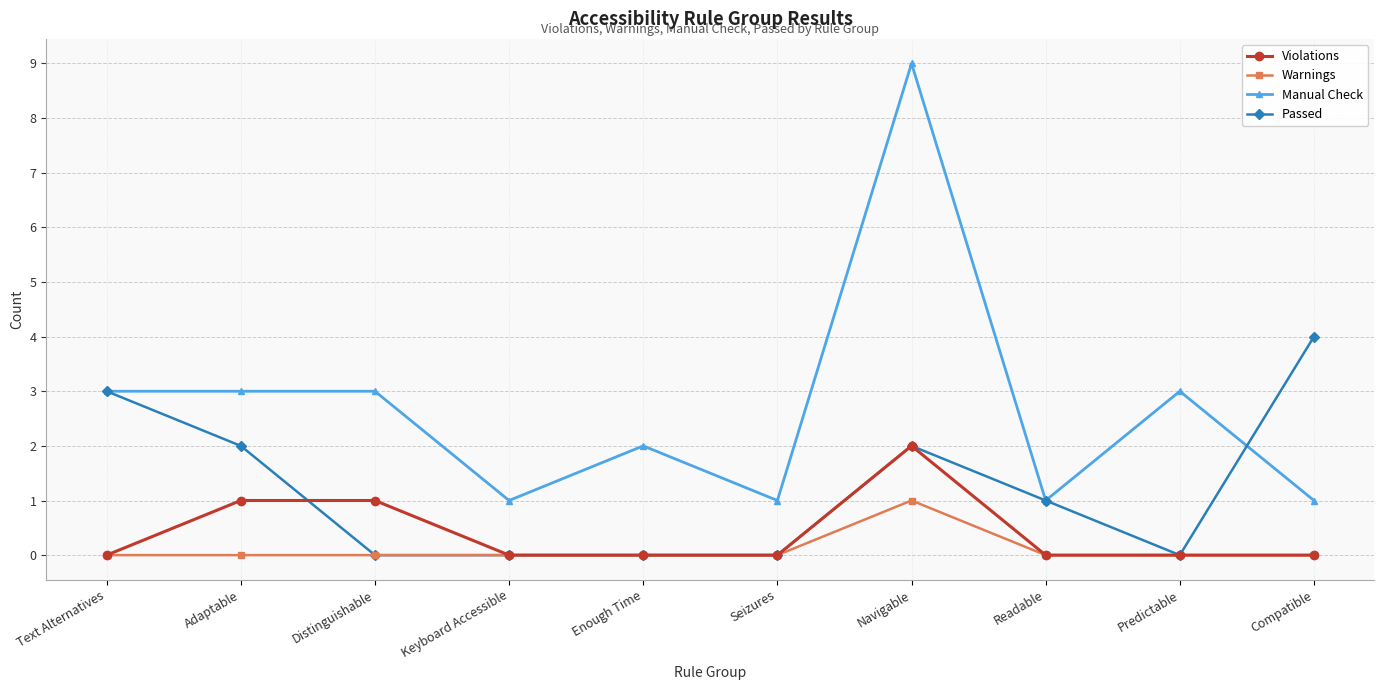

What are all the series names shown in the legend?

Violations, Warnings, Manual Check, Passed